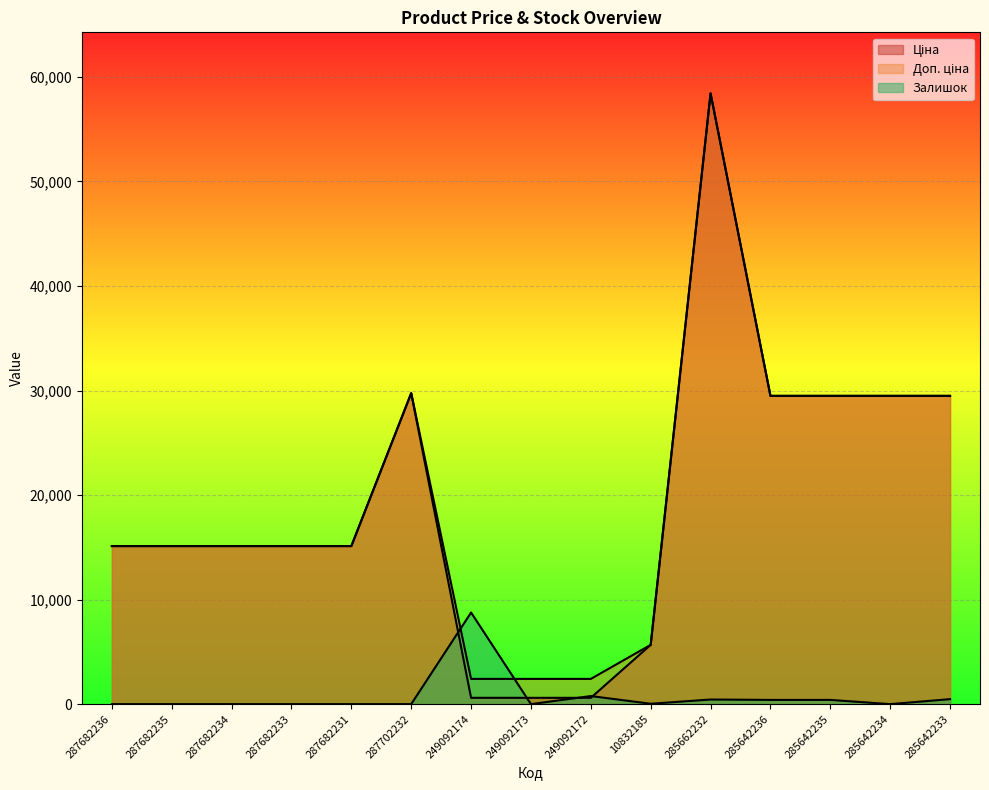

Which series changed the most between 249092173 and 285642236?

Ціна